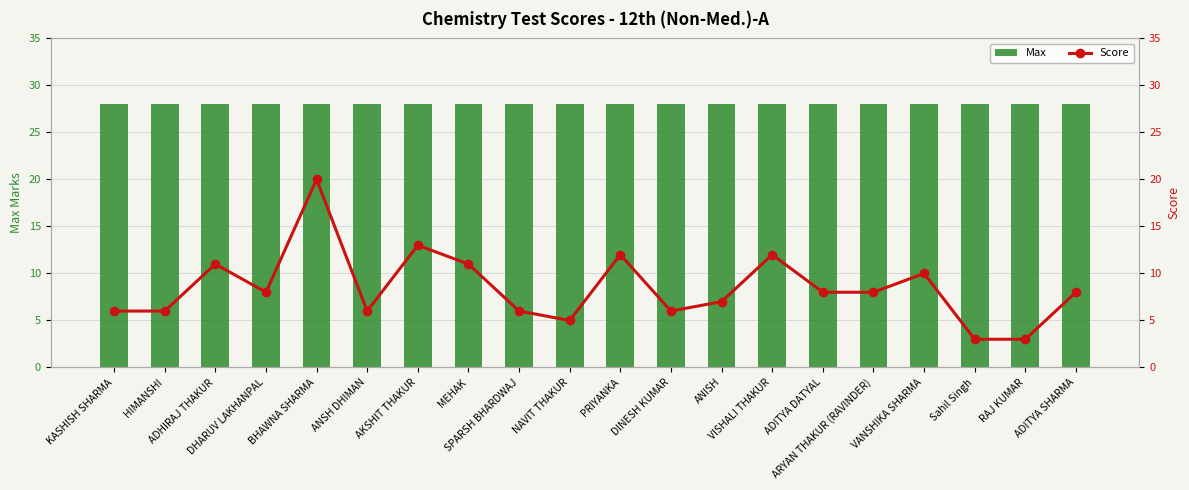

Which series changed the most between ANISH and ADITYA DATYAL?

Score